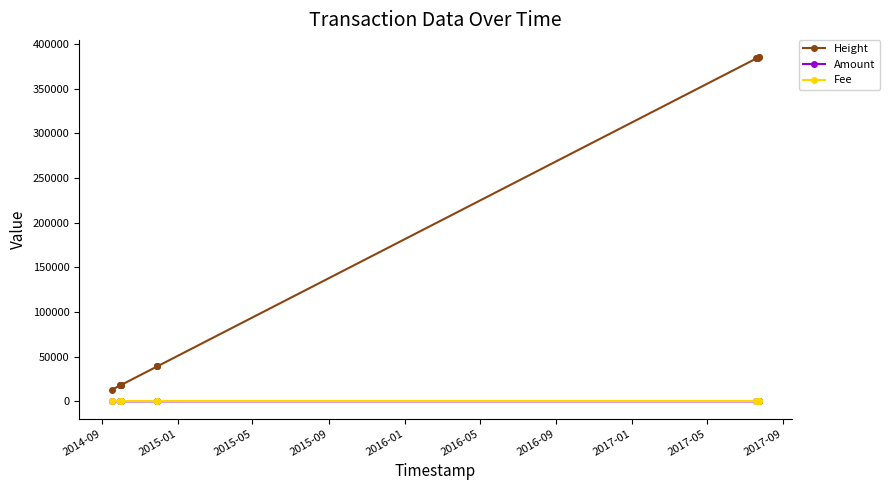

How many values in the Height series exceed 39027?

7